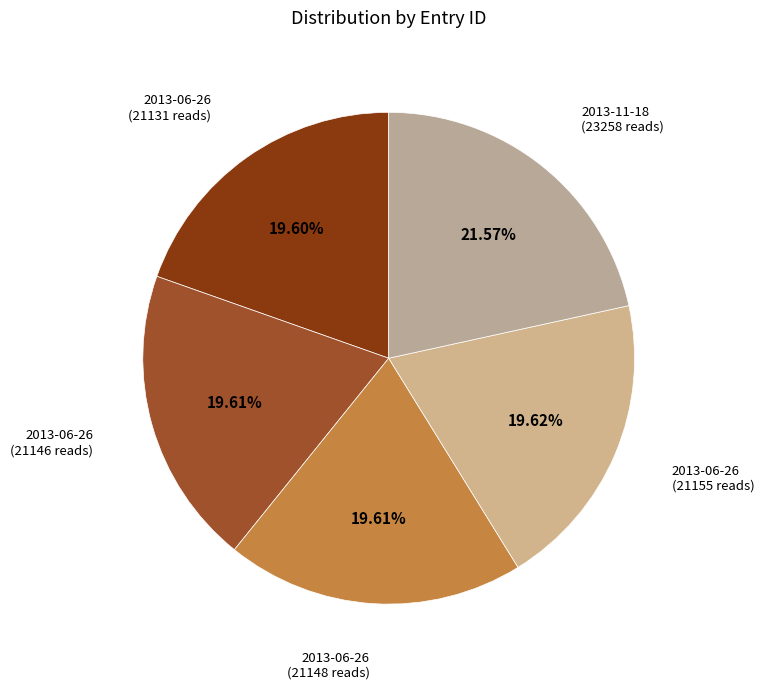

Is the sum of 2013-06-26 (21146 reads) and 2013-06-26 (21148 reads) greater than half?

No